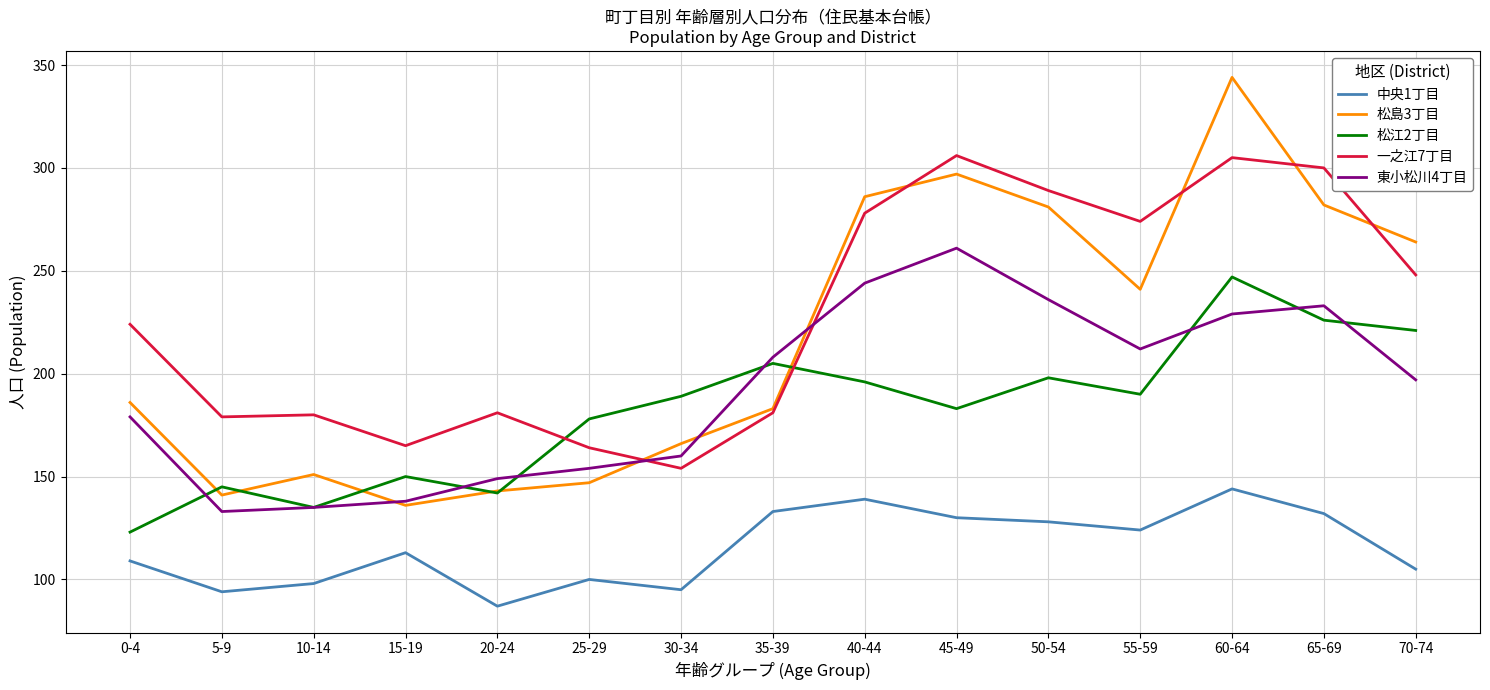

Does the chart have visible grid lines?

Yes